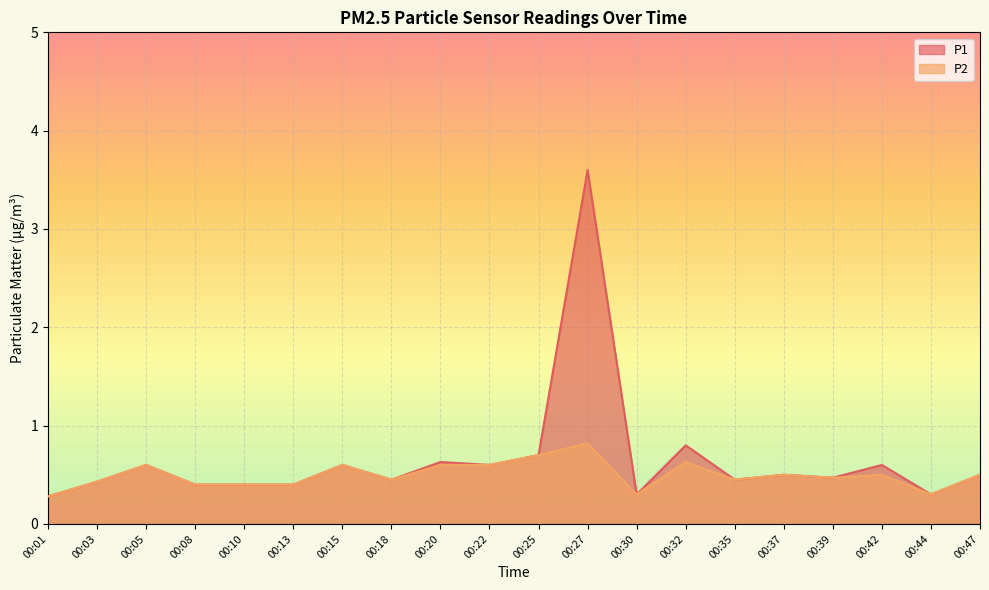

At which category does P1 reach its first local peak?

00:05